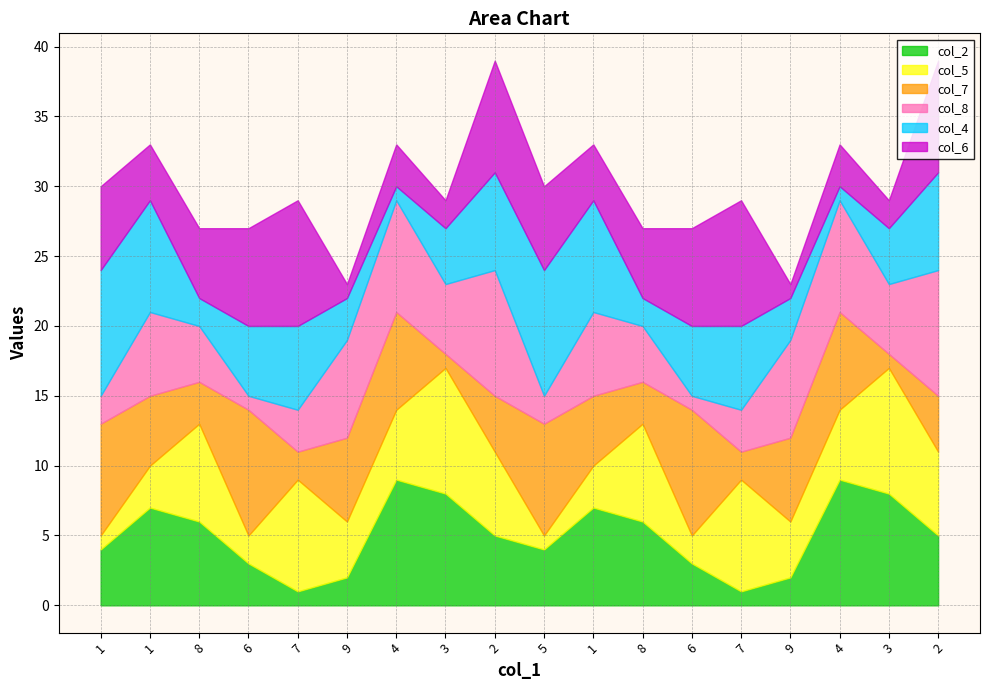

What is the difference between the highest and lowest values at 9?

6